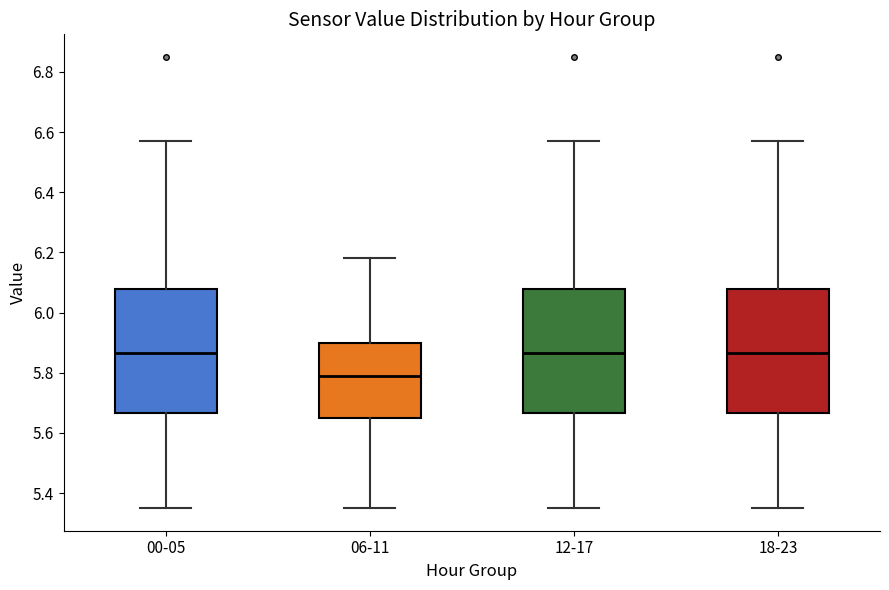

Reading left to right, read every box against the y-axis: the position of its median line, the range the box covers, and the ends of its whiskers. The values are not printed on the chart, so give them approximately, as read against the axis.

00-05: median 5.86, box 5.66 to 6.08, whiskers 5.36 to 6.58
06-11: median 5.80, box 5.66 to 5.90, whiskers 5.36 to 6.18
12-17: median 5.86, box 5.66 to 6.08, whiskers 5.36 to 6.58
18-23: median 5.86, box 5.66 to 6.08, whiskers 5.36 to 6.58